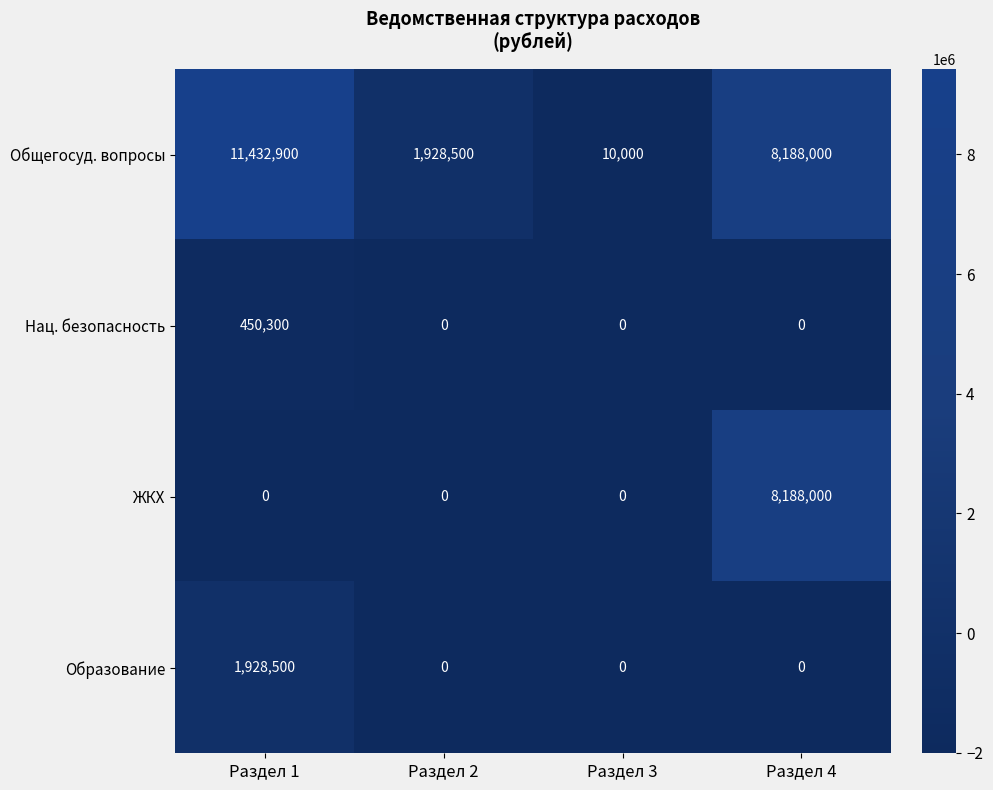

Which series has the widest spread of values?

Общегосуд. вопросы